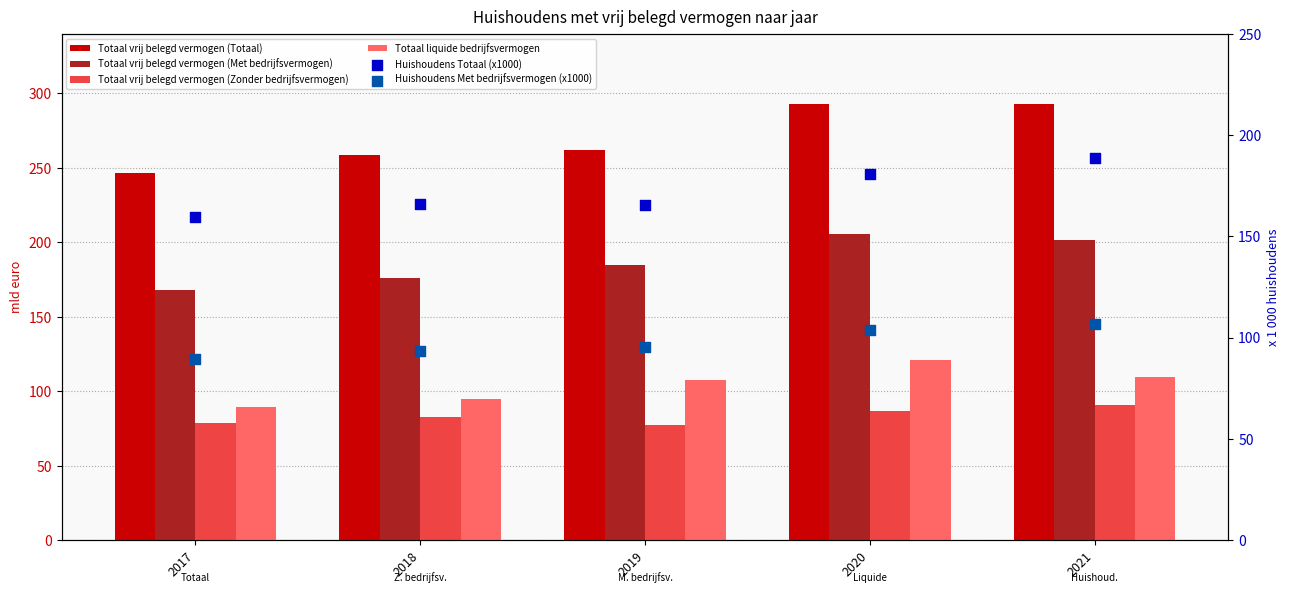

Is the value of Totaal vrij belegd vermogen (Totaal) at 2017 greater than the value of Totaal liquide bedrijfsvermogen at 2017?

Yes